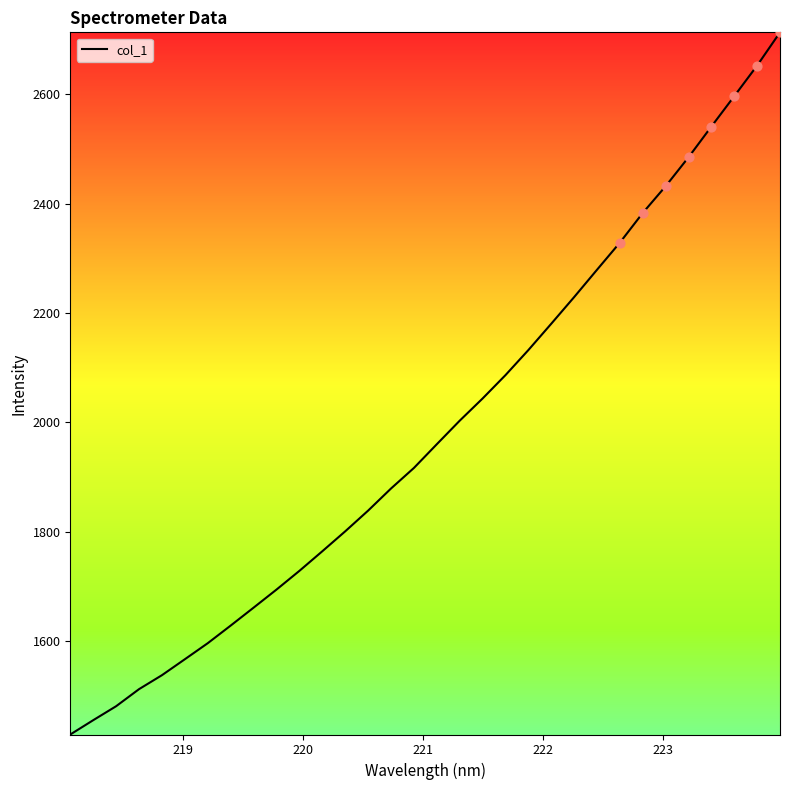

What is the difference between the maximum and minimum values?

1283.9